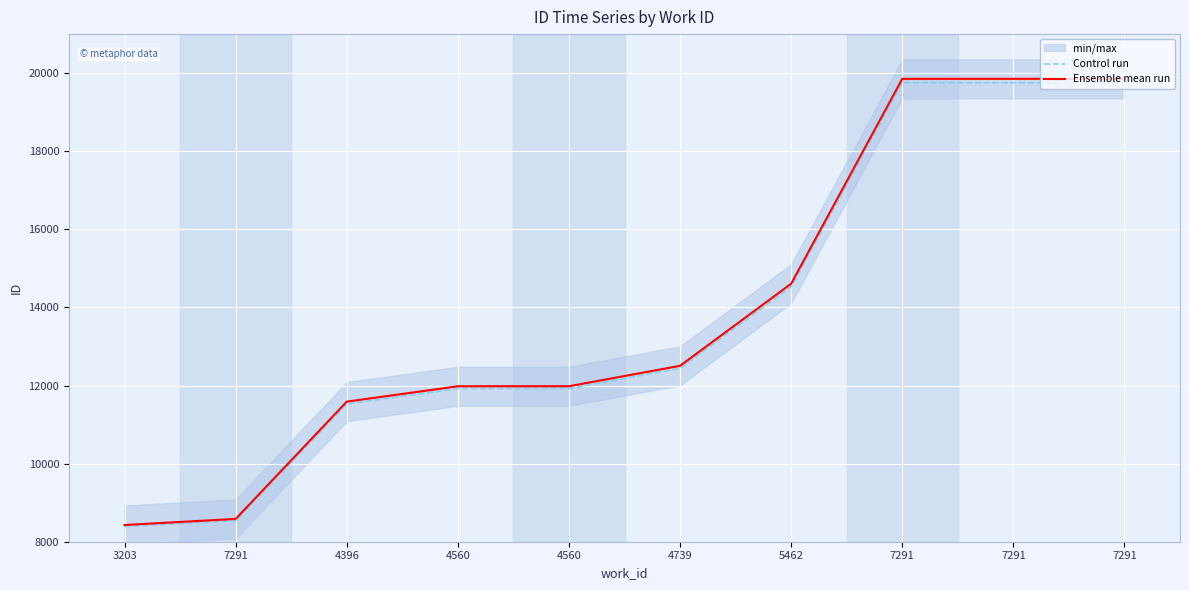

The Ensemble mean run series shows 19854.0 at 7291. True or false?

True